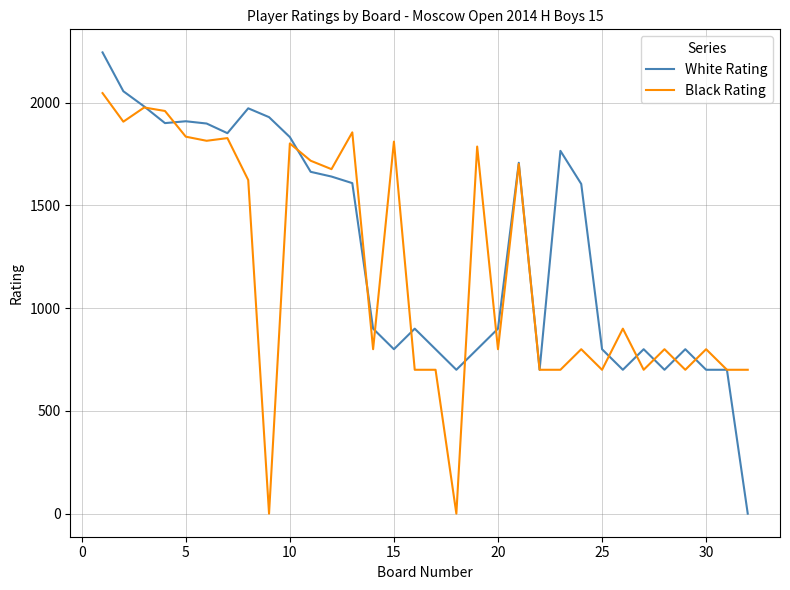

List the series in order of their peak value, lowest first.

Black Rating, White Rating